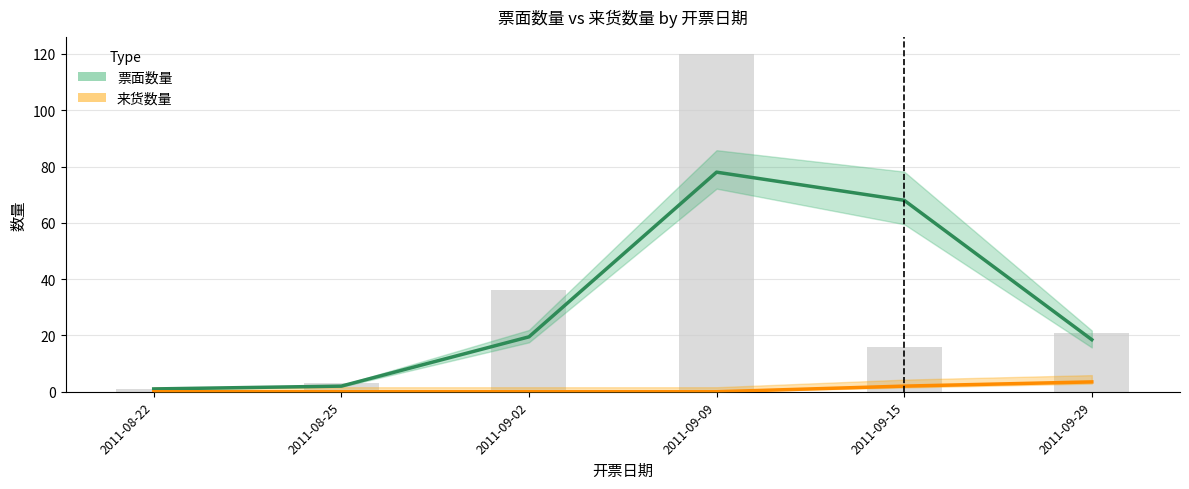

At how many categories does at least one series exceed 56?

2